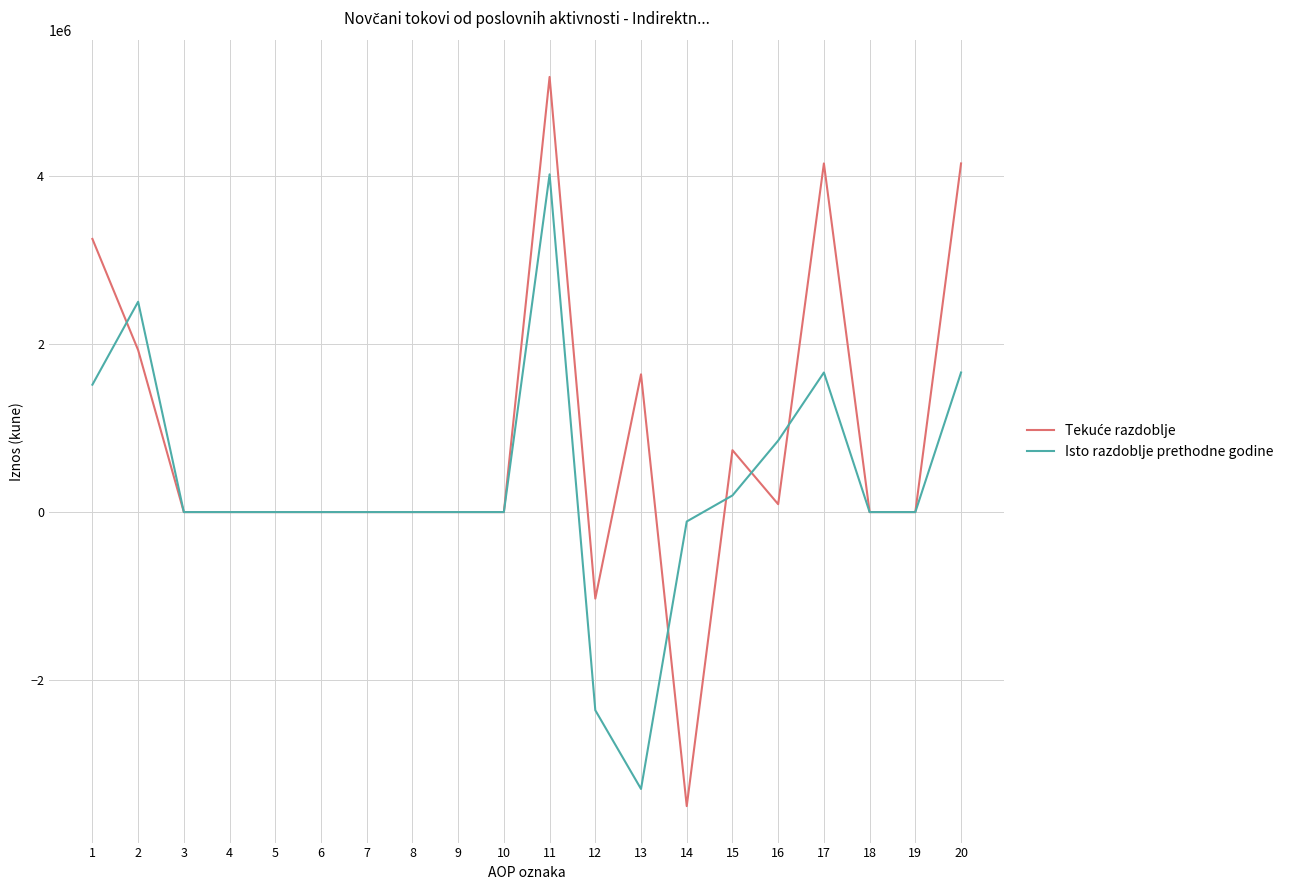

What is the minimum value for Isto razdoblje prethodne godine?

-3298257